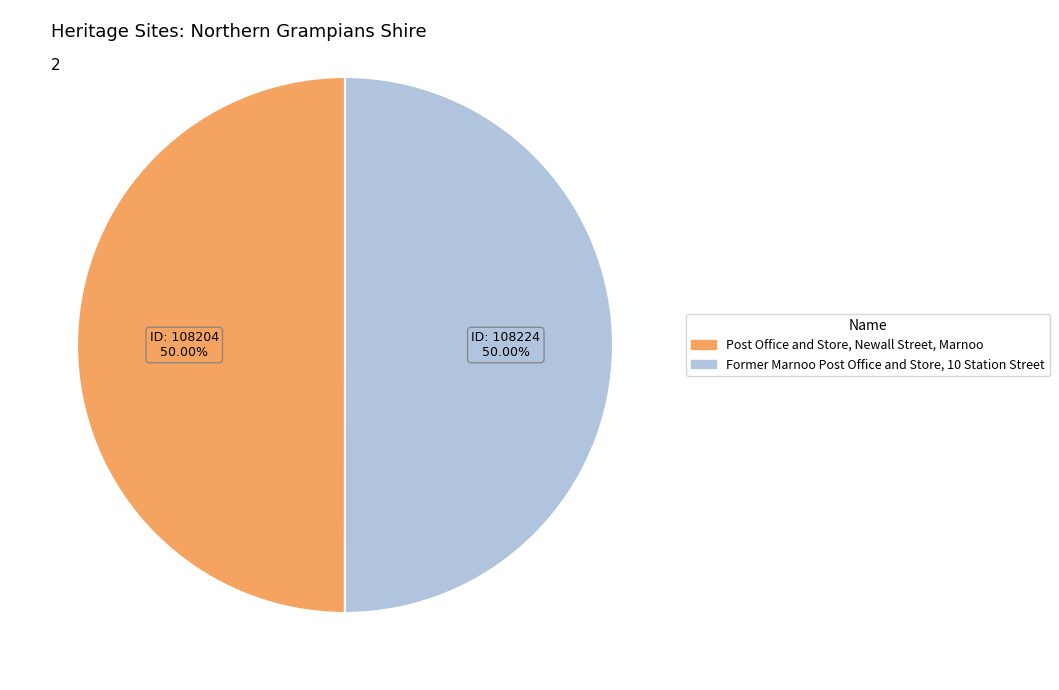

What is the ratio of the value at Post Office and Store, Newall Street, Marnoo to the value at Former Marnoo Post Office and Store, 10 Station Street?

1.0